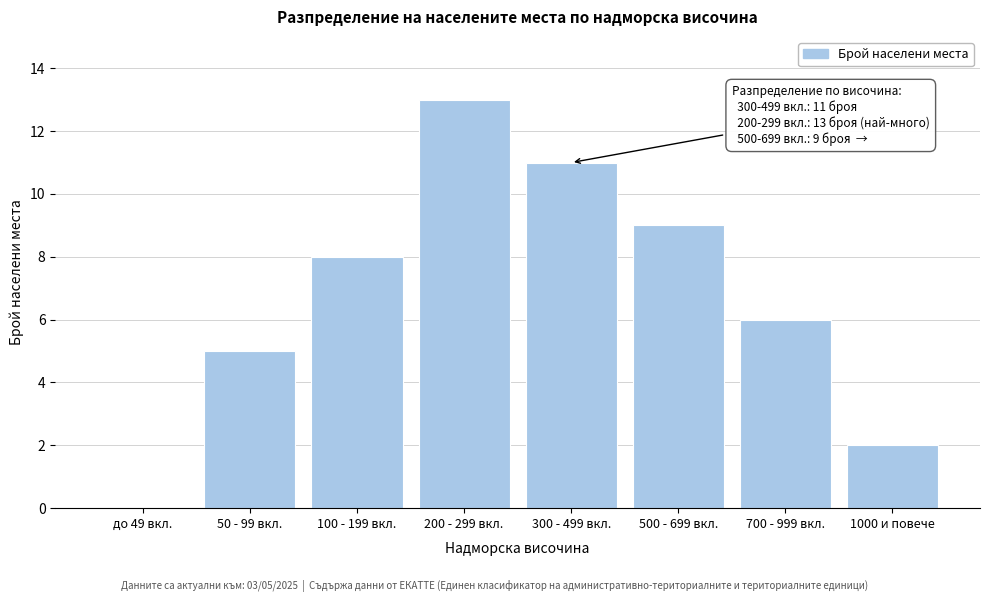

Reading left to right, transcribe all the data shown in this chart.

до 49 вкл.=0	50 - 99 вкл.=5	100 - 199 вкл.=8	200 - 299 вкл.=13	300 - 499 вкл.=11	500 - 699 вкл.=9	700 - 999 вкл.=6	1000 и повече=2